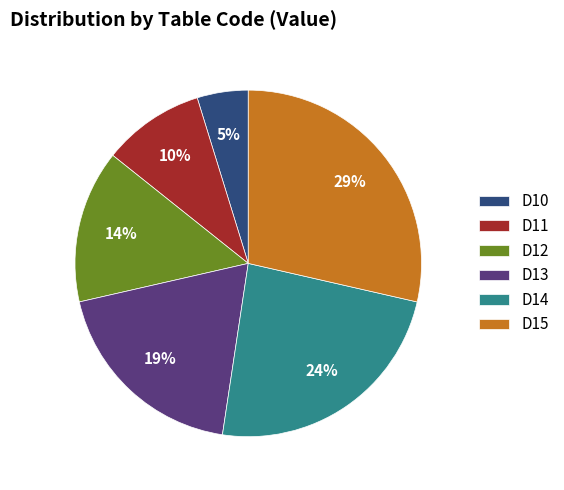

Is there any slice that represents more than half of the pie?

No